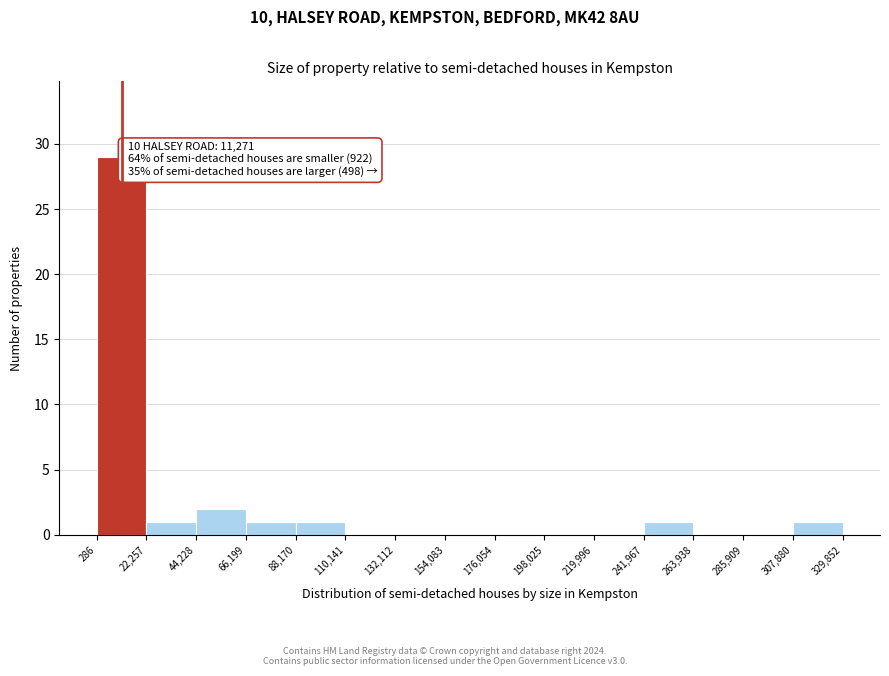

Over which range of the x-axis is the bar tallest?

286 to 22,257